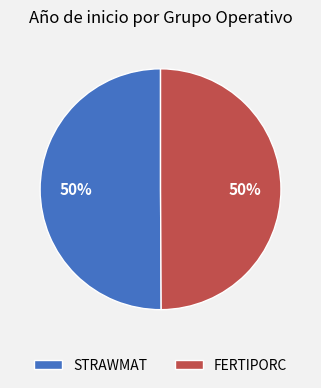

To the nearest percent, what percentage of the pie is STRAWMAT?

50%